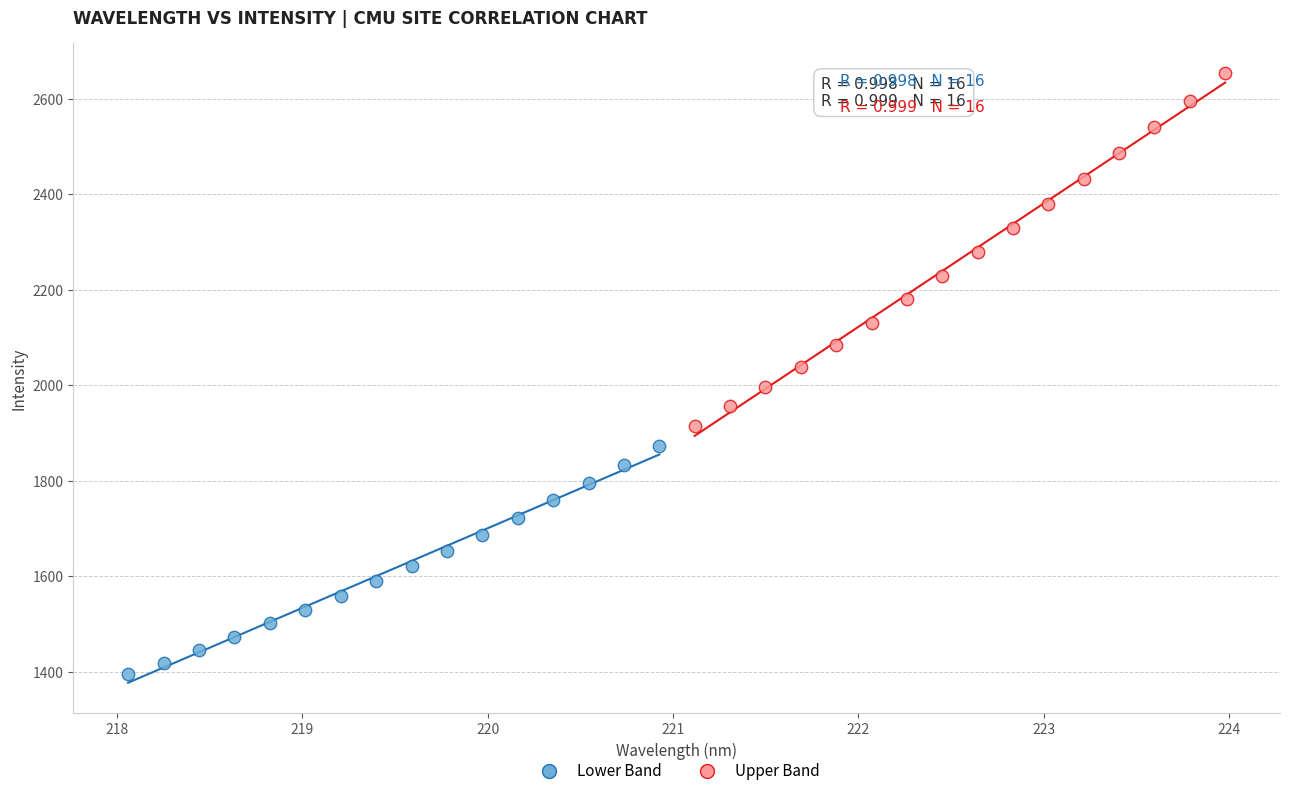

Which series reaches the maximum Y coordinate?

Upper Band